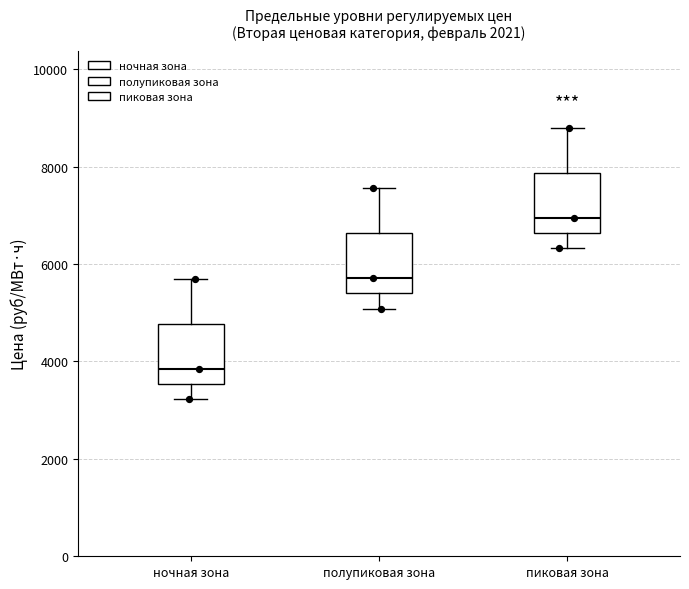

Reading left to right, transcribe this box plot: for each box, give where its median line is, the range the box spans, and where its two whiskers end, as read against the y-axis. The values are not printed on the chart, so give them approximately, as read against the axis.

ночная зона: median 3800, box 3600 to 4800, whiskers 3200 to 5600
полупиковая зона: median 5800, box 5400 to 6600, whiskers 5000 to 7600
пиковая зона: median 7000, box 6600 to 7800, whiskers 6400 to 8800